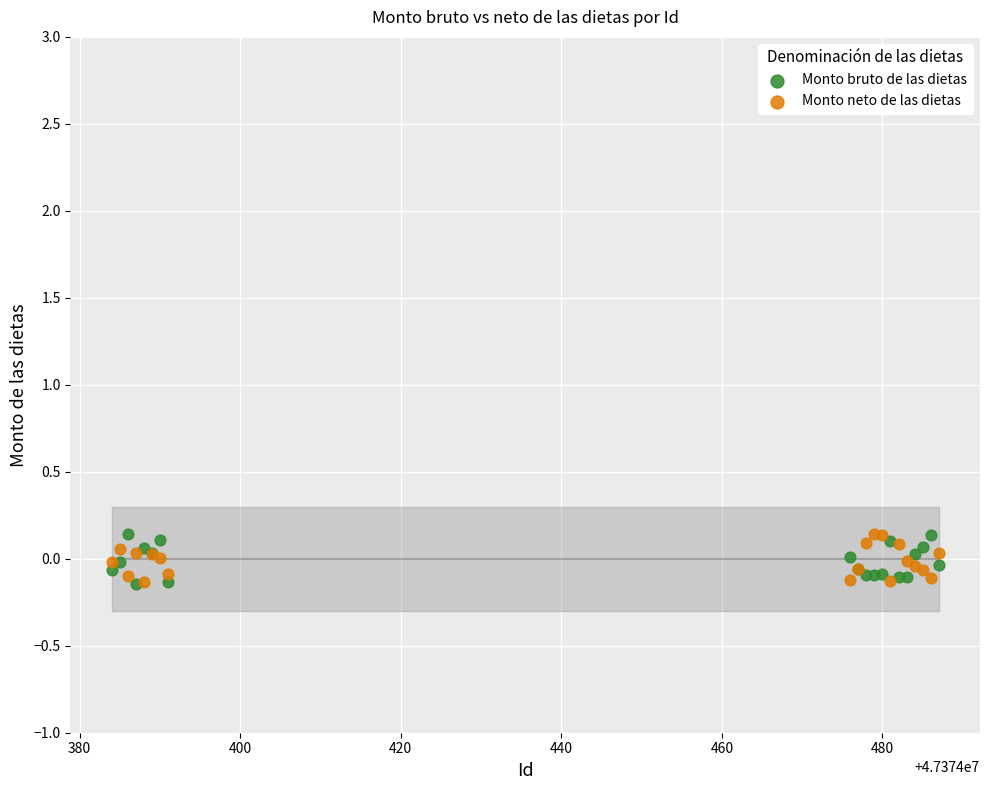

What are all the series names shown in the legend?

Monto bruto de las dietas, Monto neto de las dietas